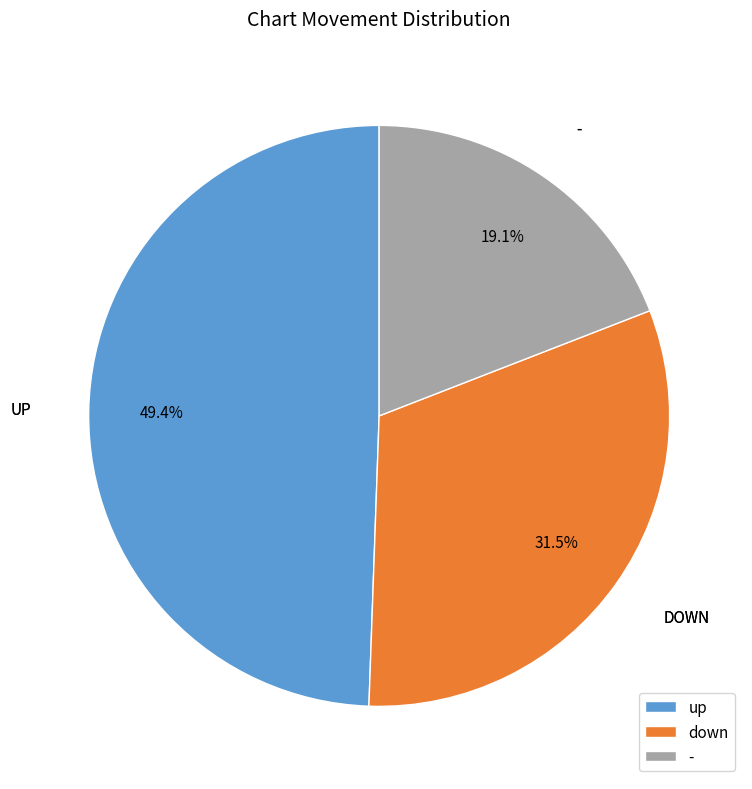

Is there any slice that represents more than half of the pie?

No